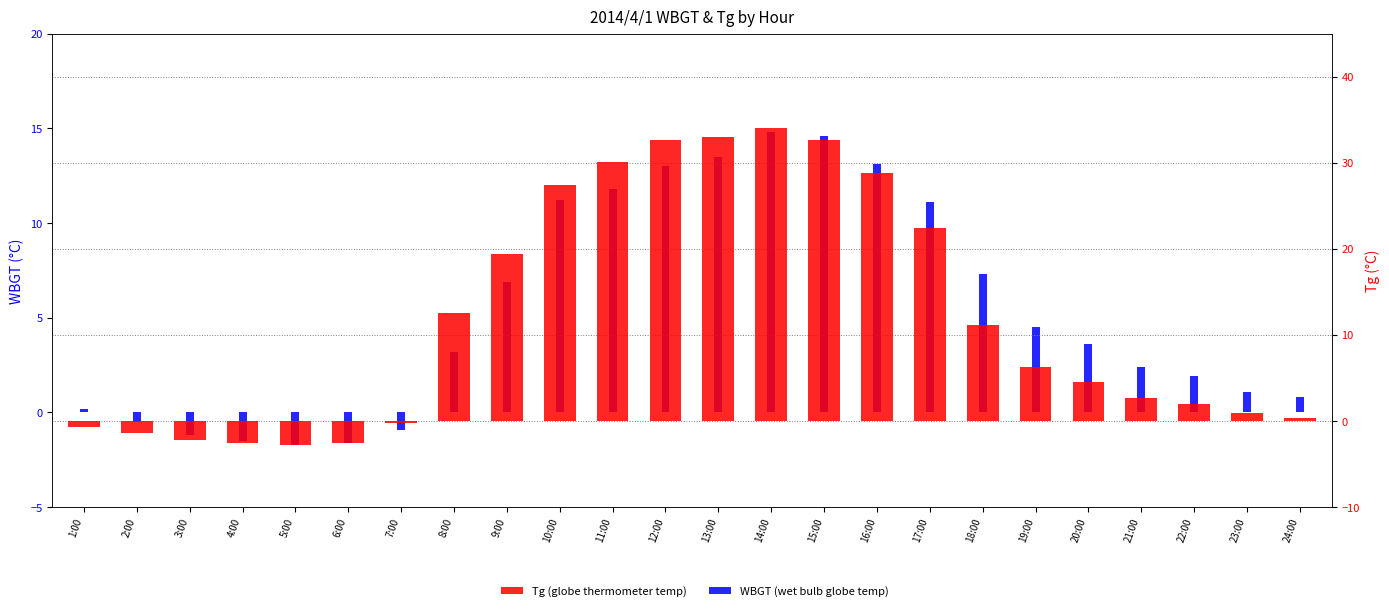

At how many categories does at least one series exceed 31?

4